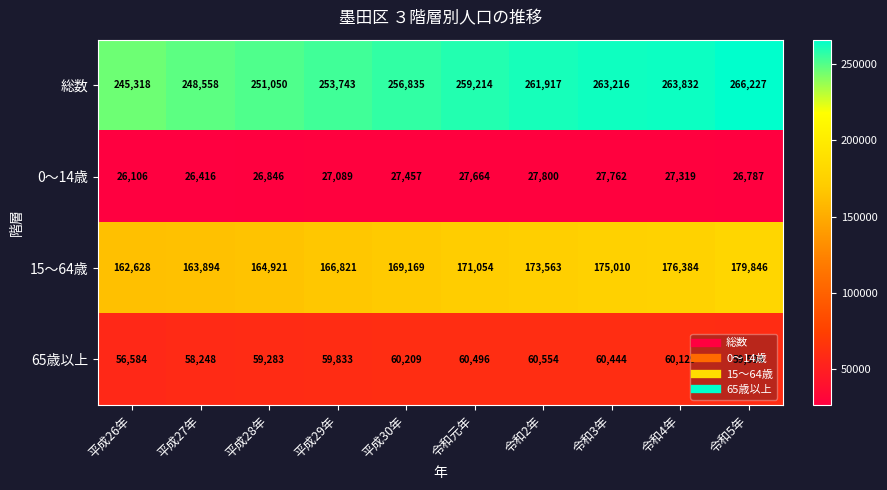

At which category is the sum across all series the highest?

令和5年